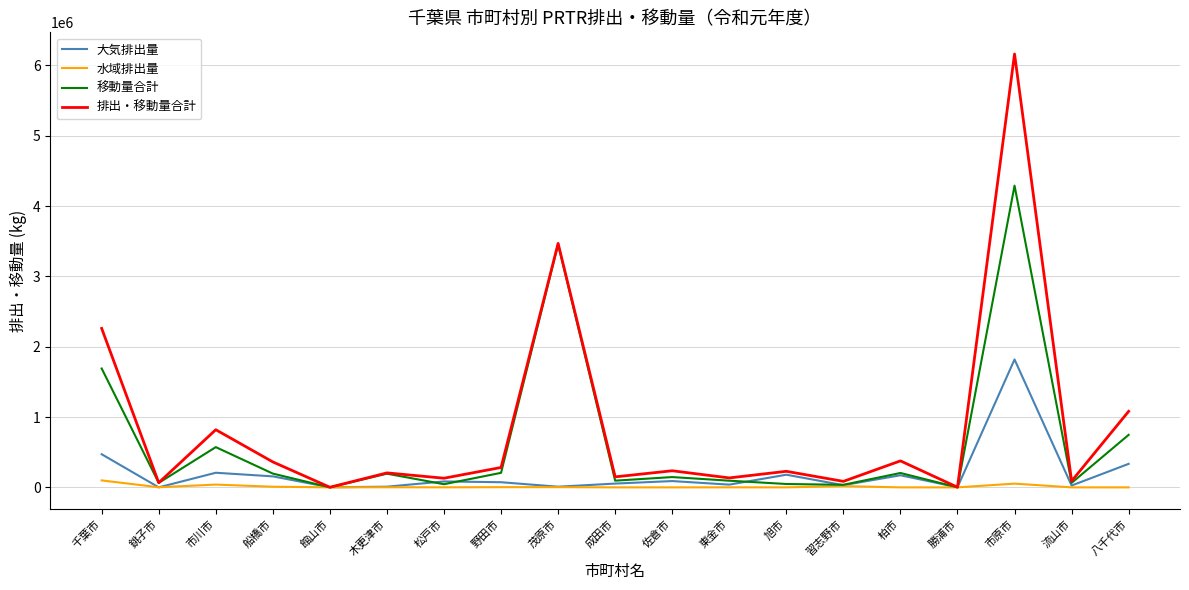

Does the chart have visible grid lines?

Yes